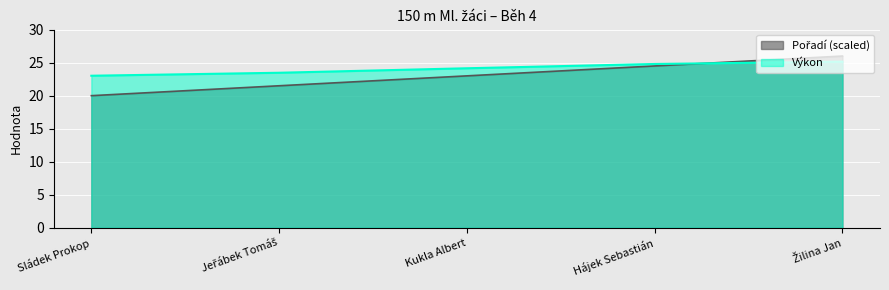

The value of Pořadí at Kukla Albert is 23.0. True or false?

True